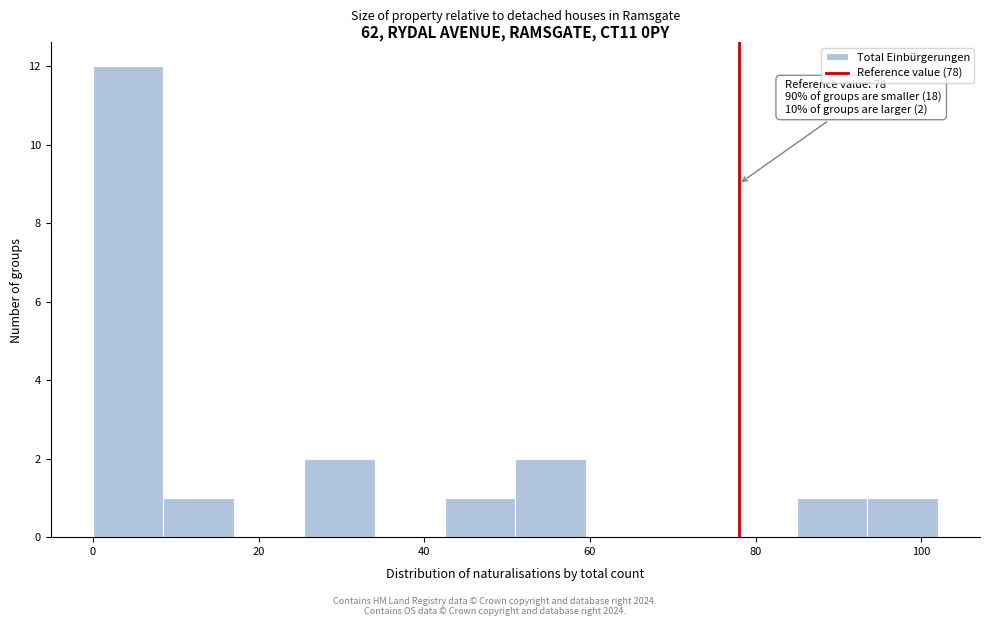

Which range on the x-axis has the tallest bar?

0.0 to 8.5